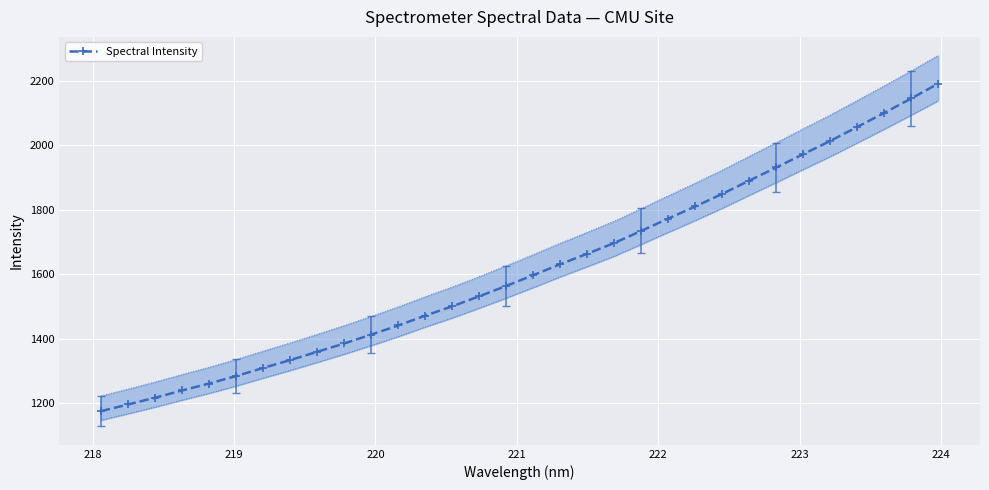

What is the minimum value shown in the chart?

1176.0